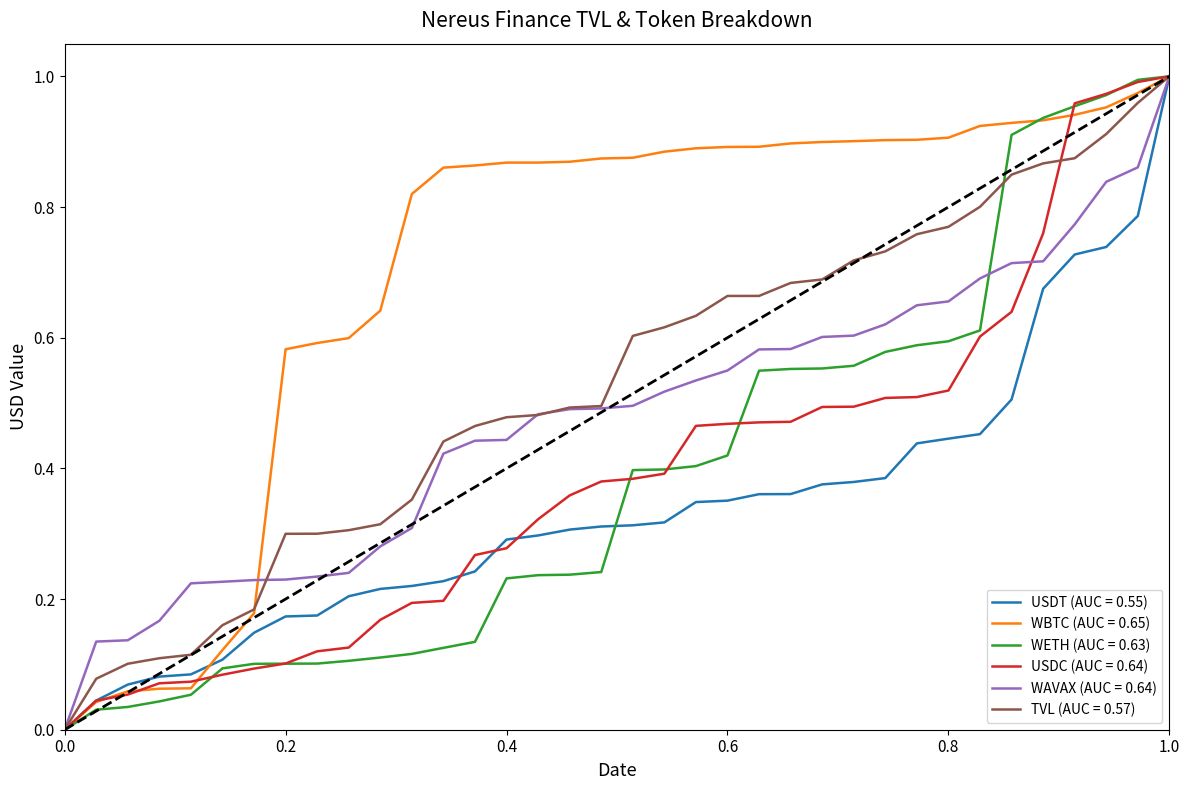

Which series has the largest total across all categories?

WBTC (AUC = 0.65)